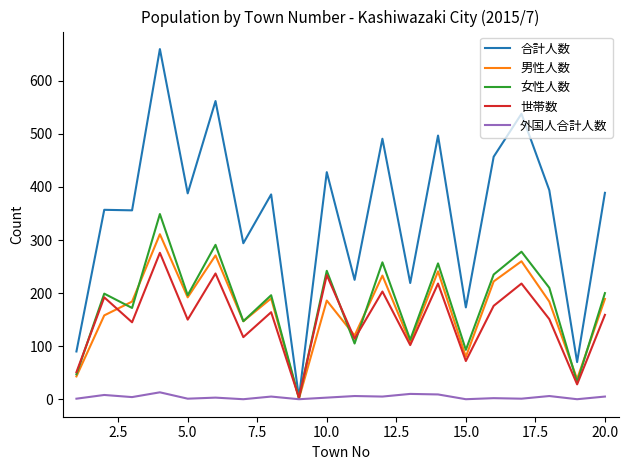

List the series in order of their peak value, lowest first.

外国人合計人数, 世帯数, 男性人数, 女性人数, 合計人数